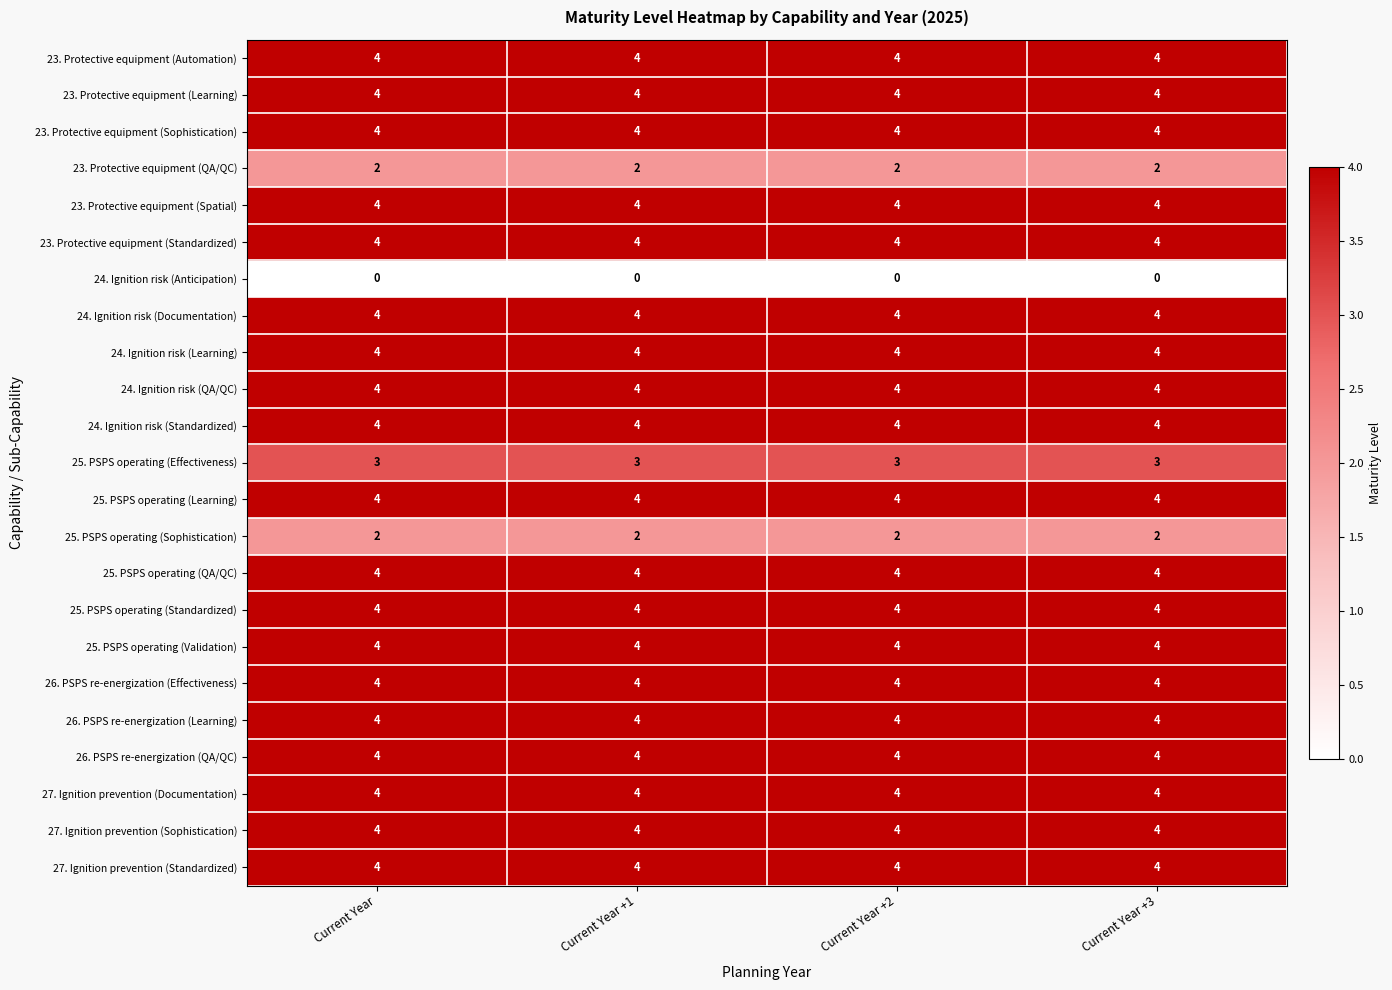

What is the difference between the highest and lowest values at Current Year?

4